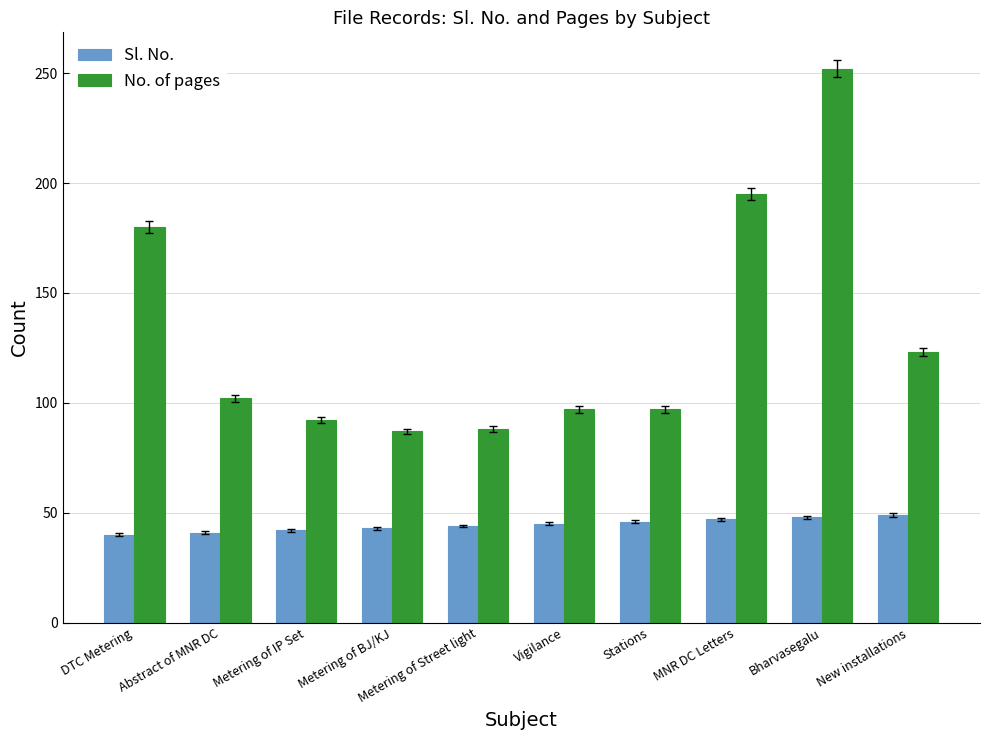

Rank the series at Metering of IP Set from lowest to highest value.

Sl. No., No. of pages